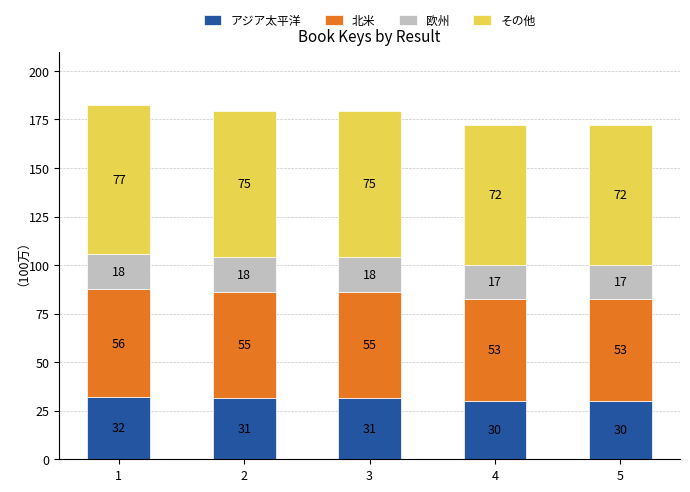

What is the sum of the 欧州 values at 1 and 4?

35.5